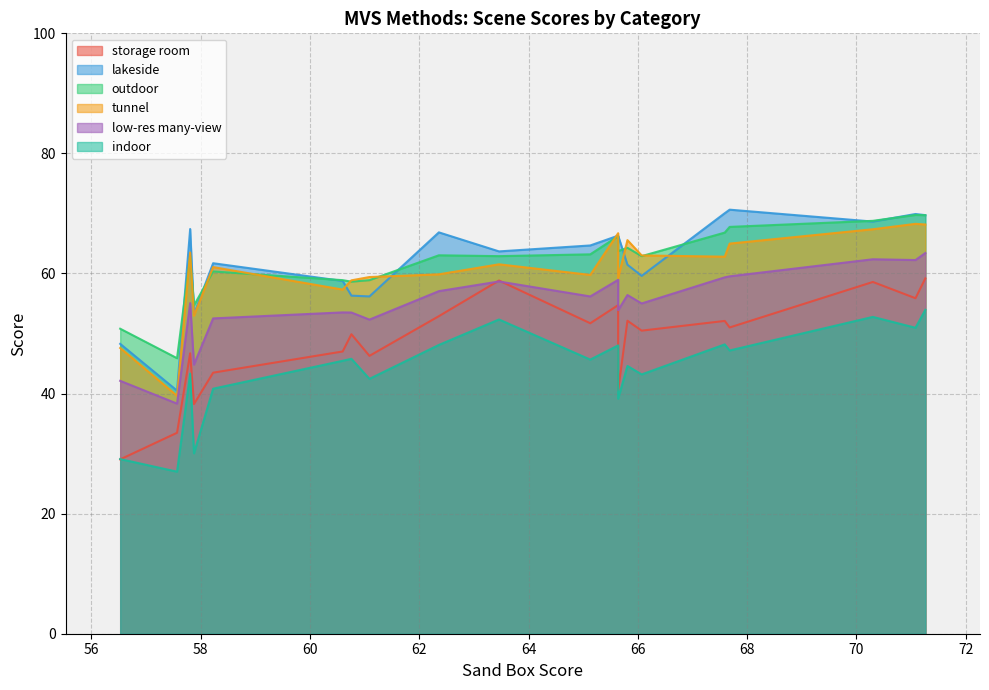

How many categories are shown in the chart?

20